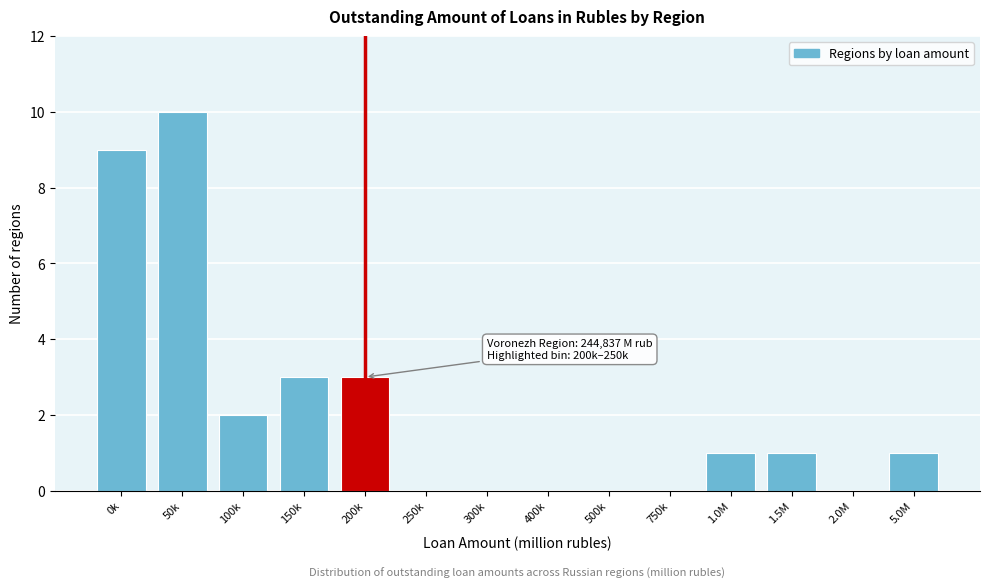

Reading left to right, extract all data points from this chart.

0k=9	50k=10	100k=2	150k=3	200k=3	250k=0	300k=0	400k=0	500k=0	750k=0	1.0M=1	1.5M=1	2.0M=0	5.0M=1